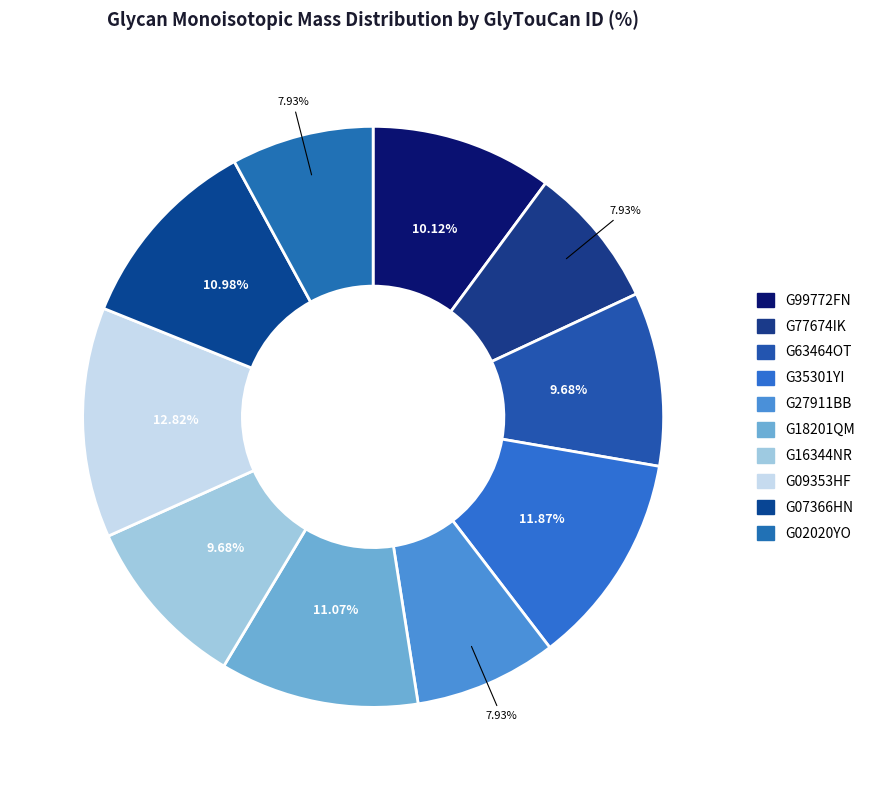

Count the number of slices in the pie.

10